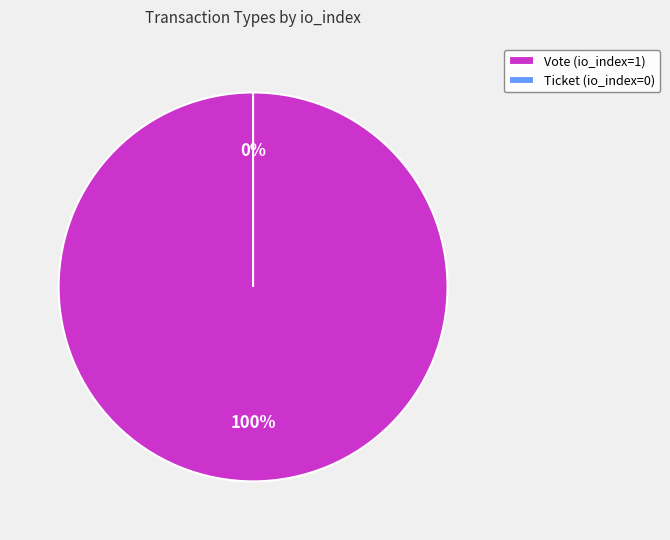

To the nearest percent, what is the average slice percentage?

50%